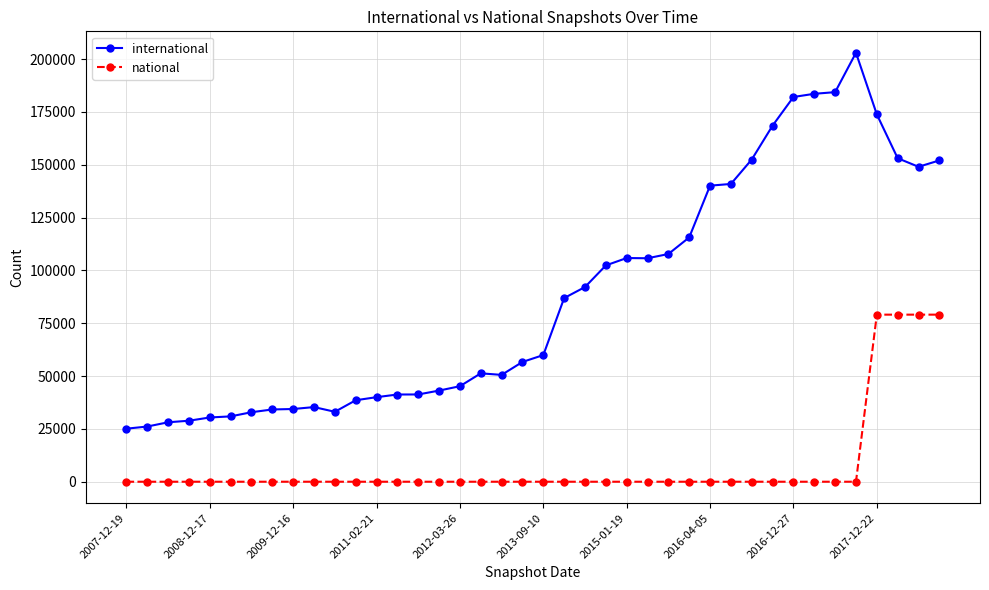

At how many categories does at least one series exceed 74542?

19